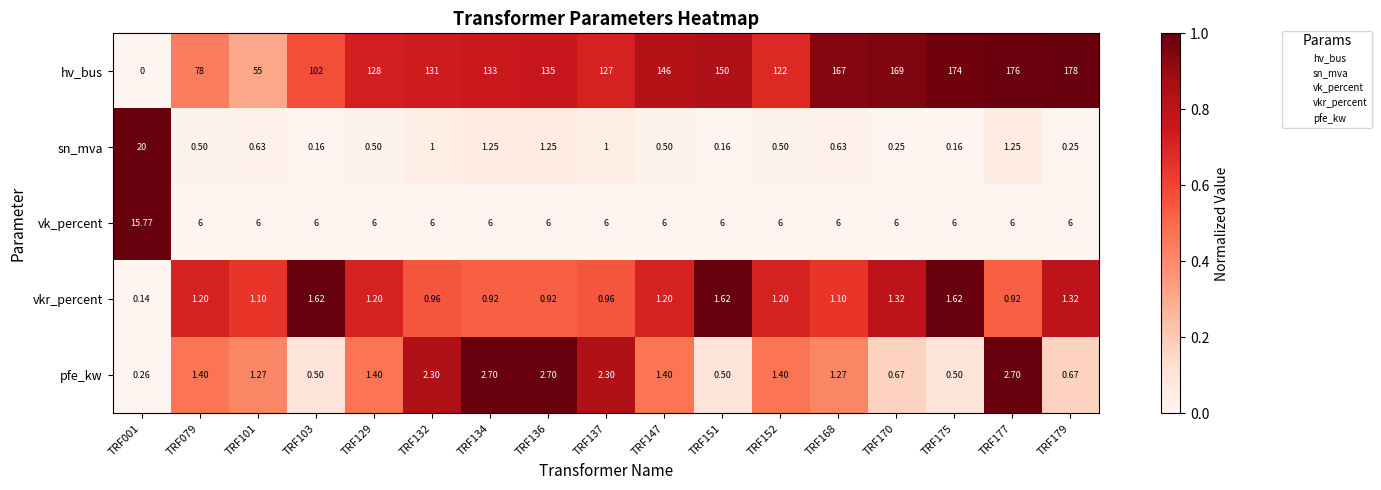

Rank the series by their maximum value, from highest to lowest.

hv_bus, sn_mva, vk_percent, pfe_kw, vkr_percent